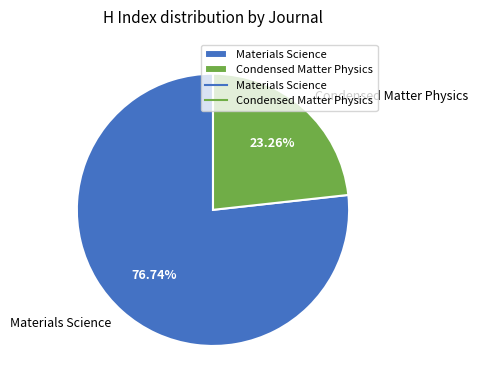

How many segments does this pie chart have?

2